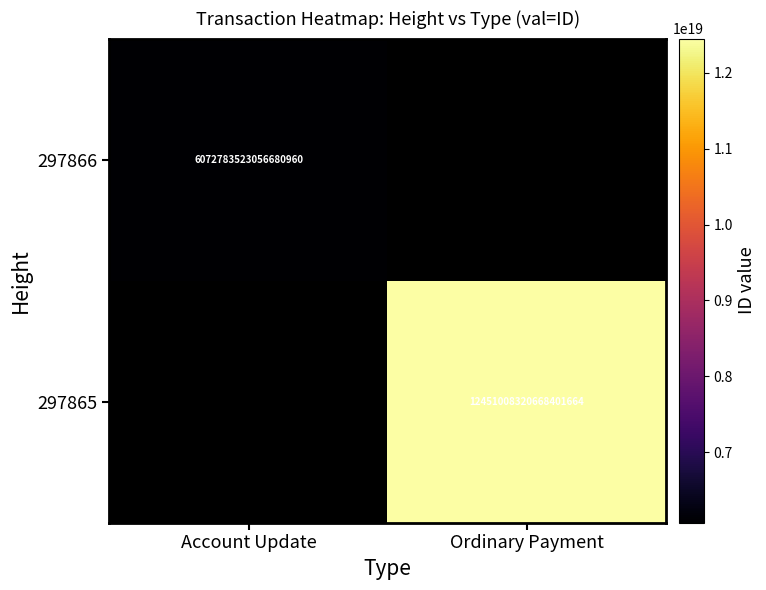

The value of 297866 at Account Update is 6072783523056680960. True or false?

True